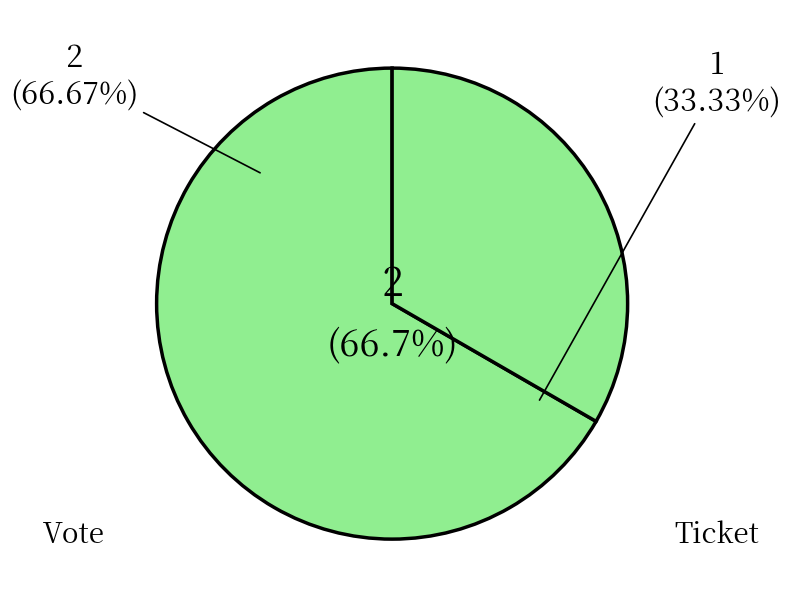

How many slices are in this pie chart?

2